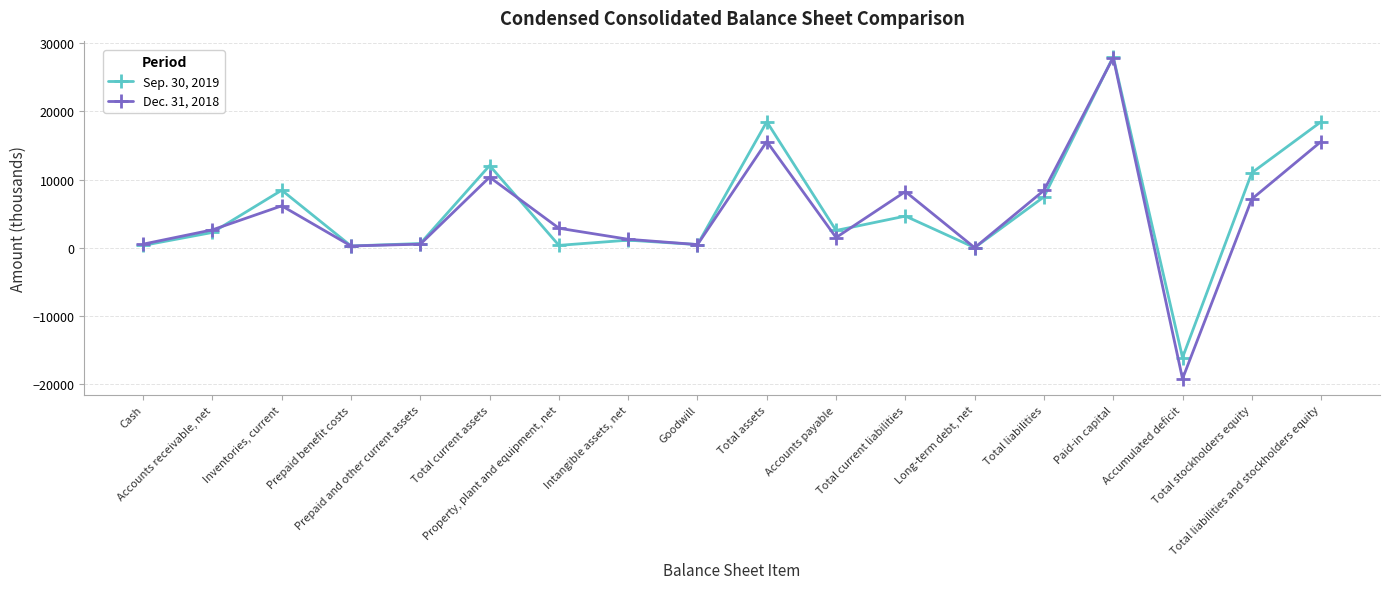

Between Accounts receivable, net and Paid-in capital, which series saw the biggest shift?

Sep. 30, 2019